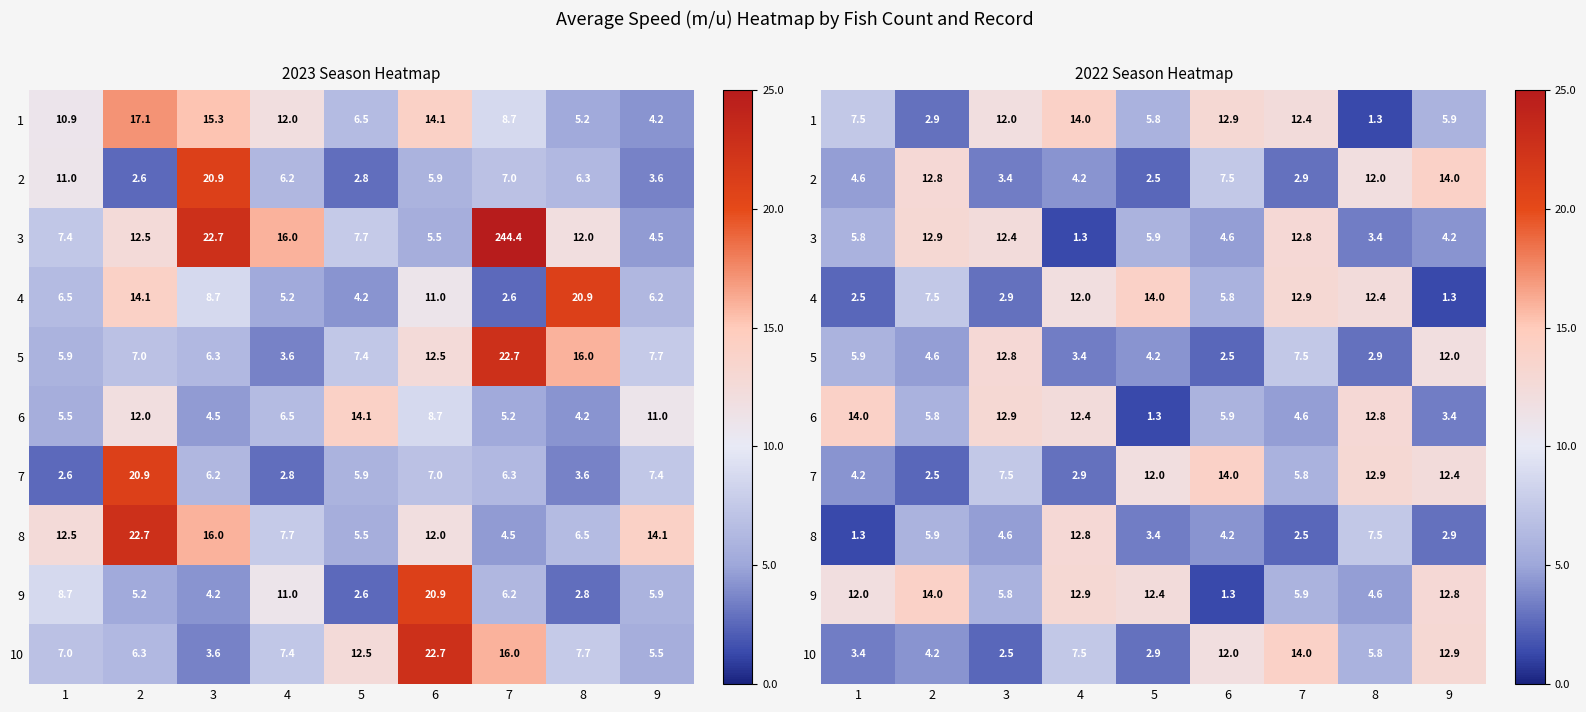

At 2, list the series in order from smallest to largest.

7, 1, 10, 5, 6, 8, 4, 2, 3, 9